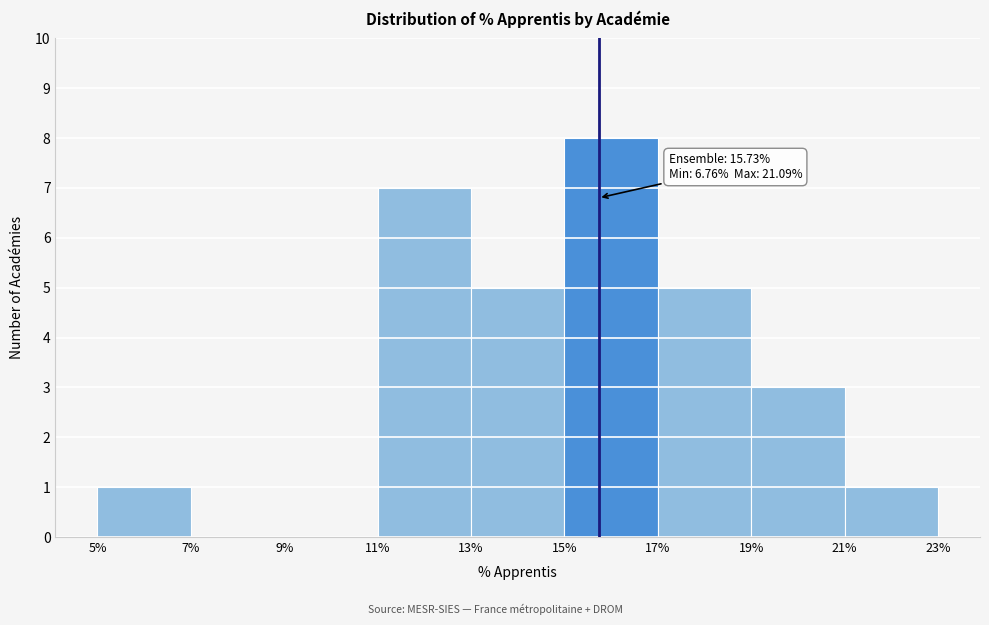

Which range on the x-axis has the tallest bar?

15% to 17%